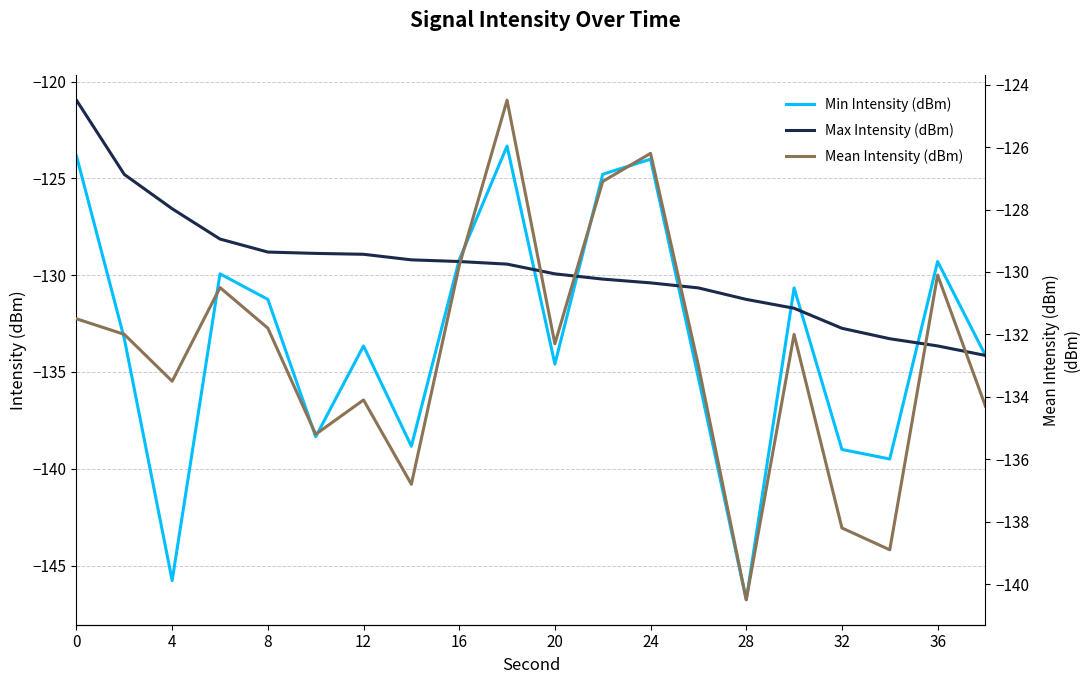

What is the value of the Max Intensity (dBm) point at the 10th from the left?

-129.4